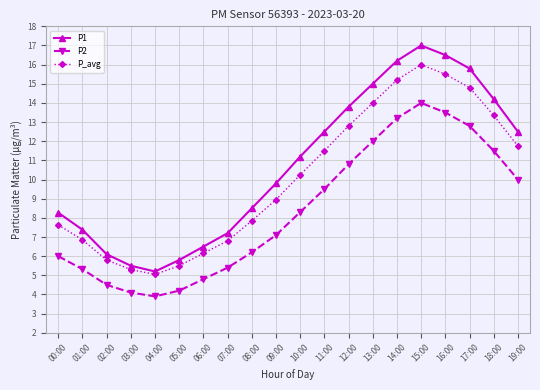

At which category is the sum across all series the highest?

15:00